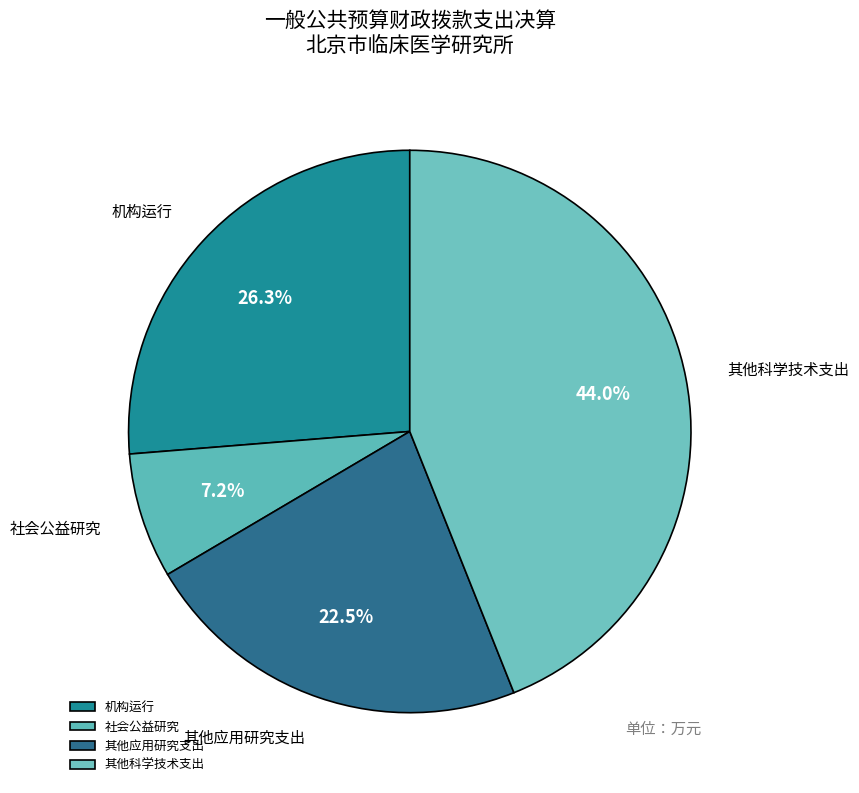

What percentage is NOT represented by 机构运行?

73.7%